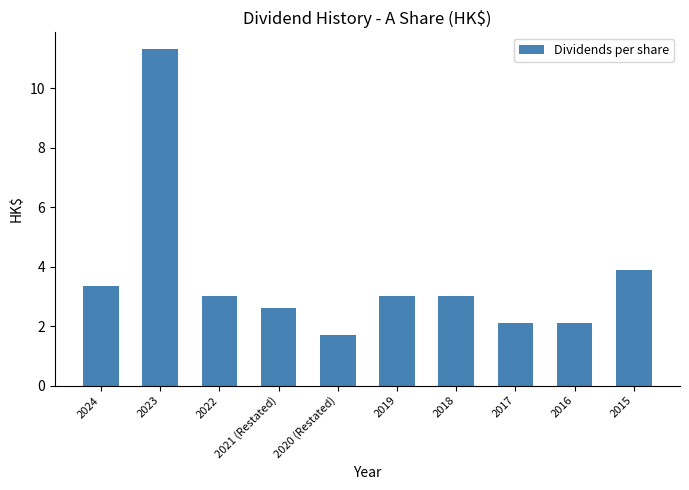

Where is the data nearest to the value 6?

2015